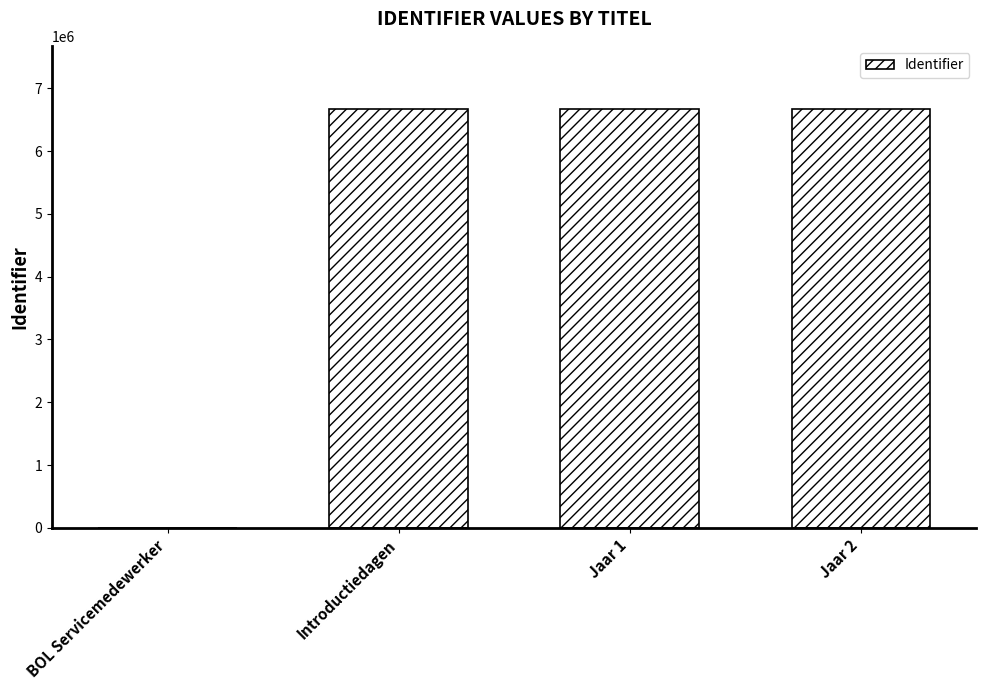

What is the difference between the values at Introductiedagen and BOL Servicemedewerker?

6674712